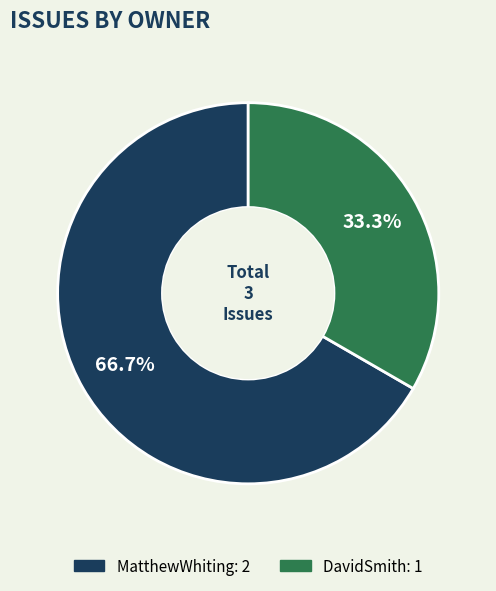

Is there a majority slice in this chart?

Yes